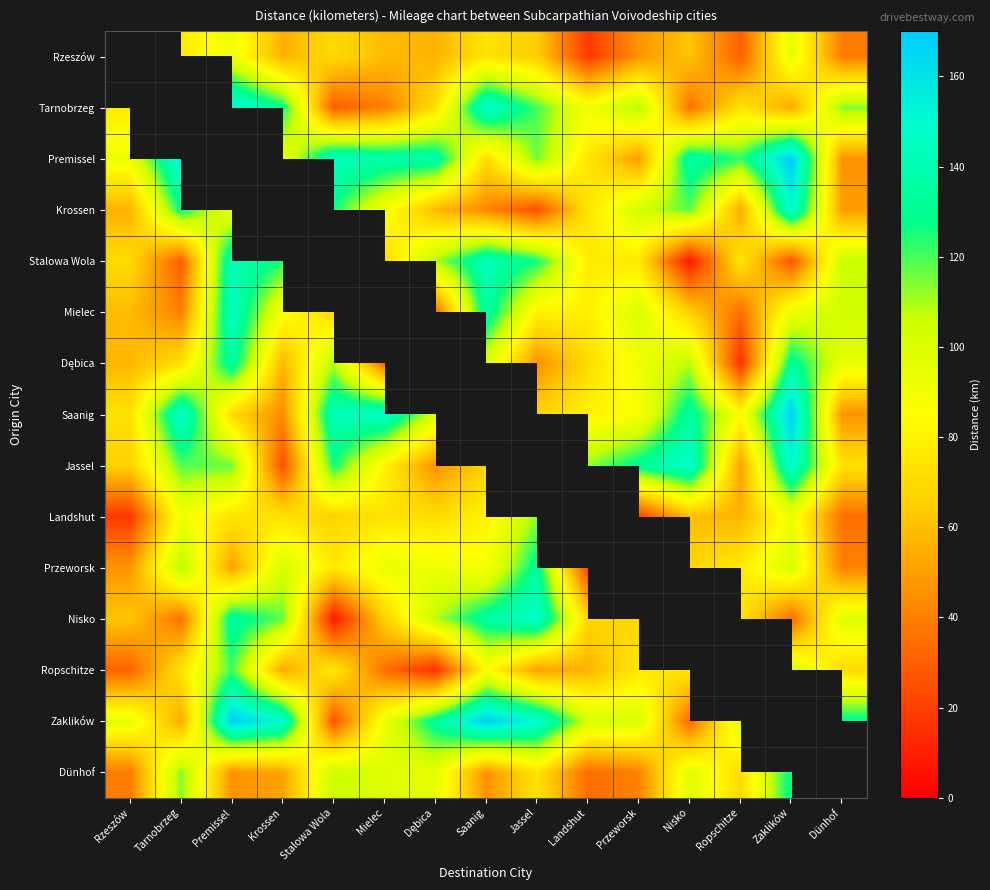

The Ropschitze series shows 118.3 at Nisko. True or false?

False